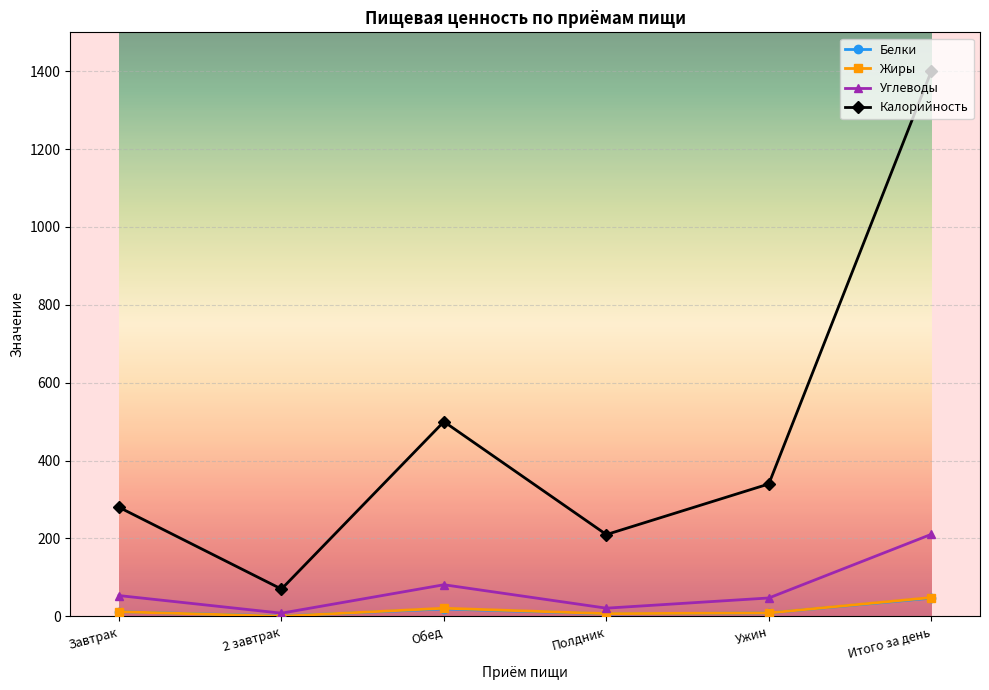

What is the maximum value for Белки?

46.8